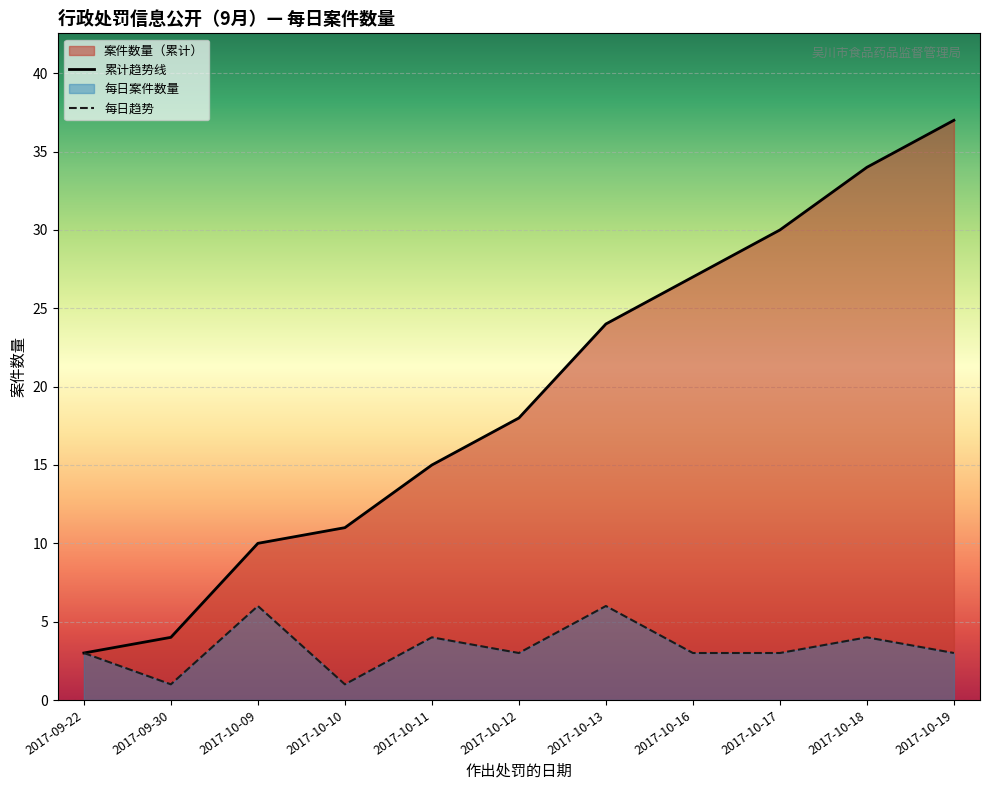

How many interior local valleys does the 每日趋势 series have?

3